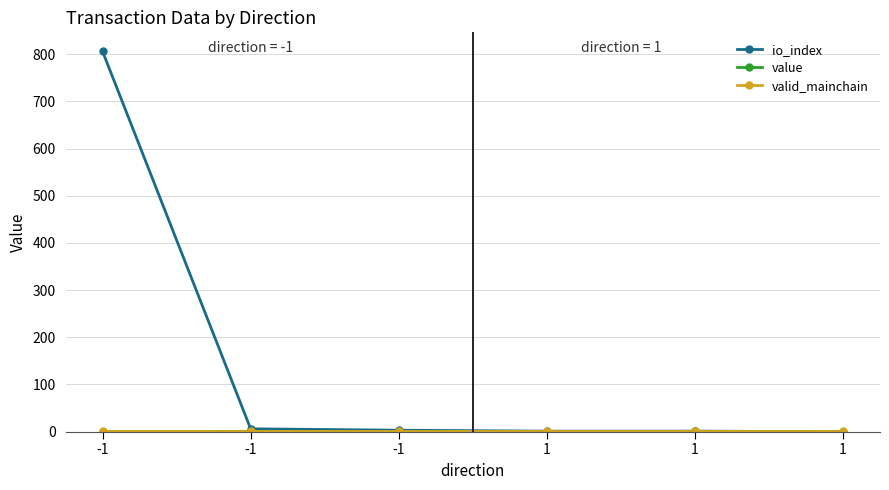

At which category does value reach its first local peak?

-1